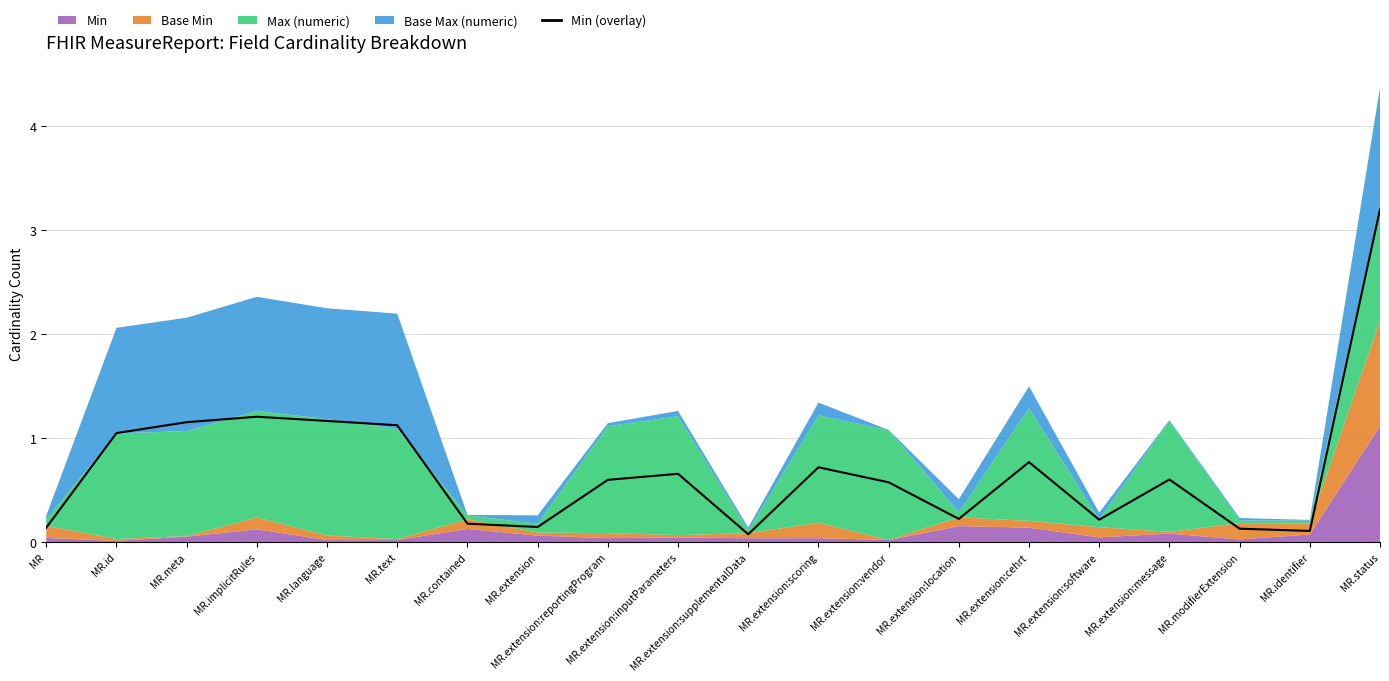

What is the ratio of the value at MR.status to the value at MR.implicitRules?

2.7